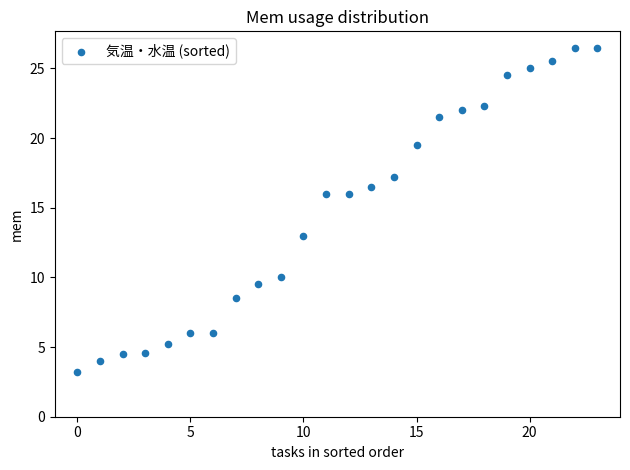

What is the range of Y values (max minus min)?

23.3